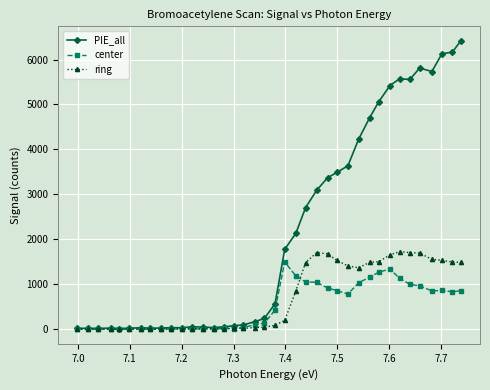

Is this an area chart (filled region under the line)?

No